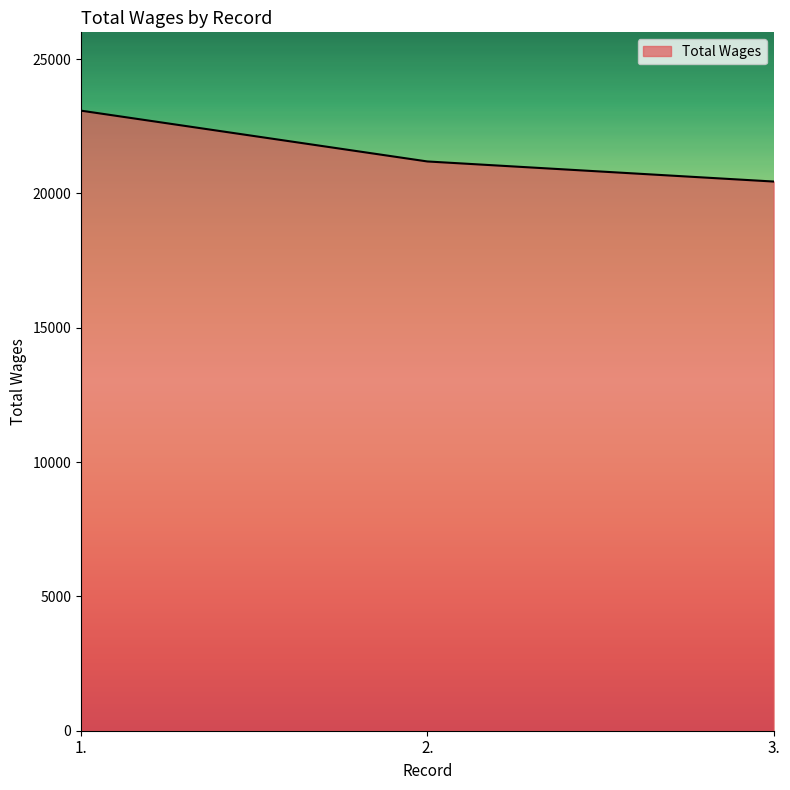

List the labels in order of value, smallest first.

3., 2., 1.